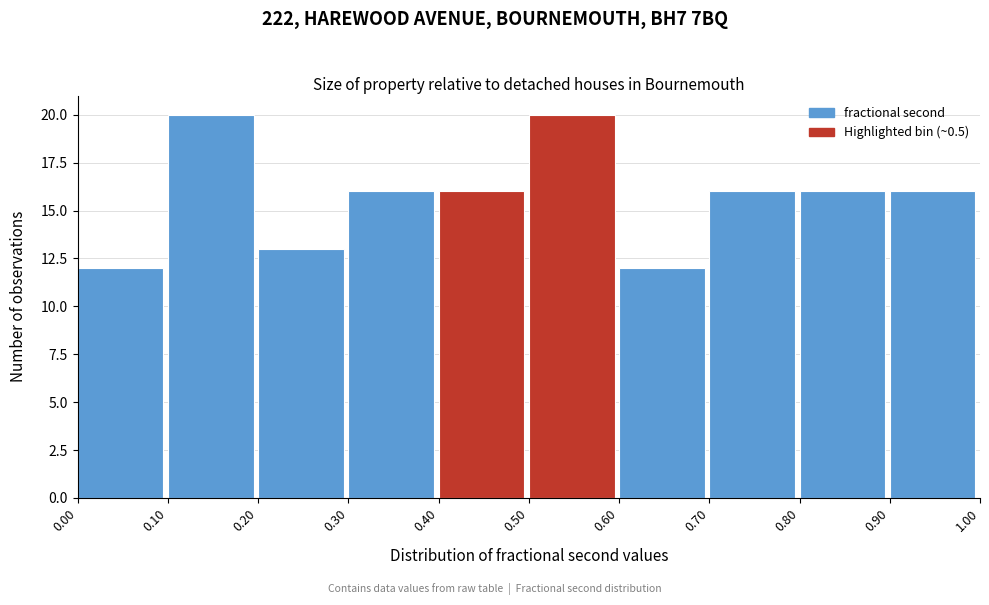

Reading left to right, transcribe this chart: for each bar, give the range it covers on the x-axis and its height. The values are not printed on the chart, so give them approximately, as read against the axis.

0.00 to 0.10: 12
0.10 to 0.20: 20
0.20 to 0.30: 13
0.30 to 0.40: 16
0.40 to 0.50: 16
0.50 to 0.60: 20
0.60 to 0.70: 12
0.70 to 0.80: 16
0.80 to 0.90: 16
0.90 to 1.00: 16